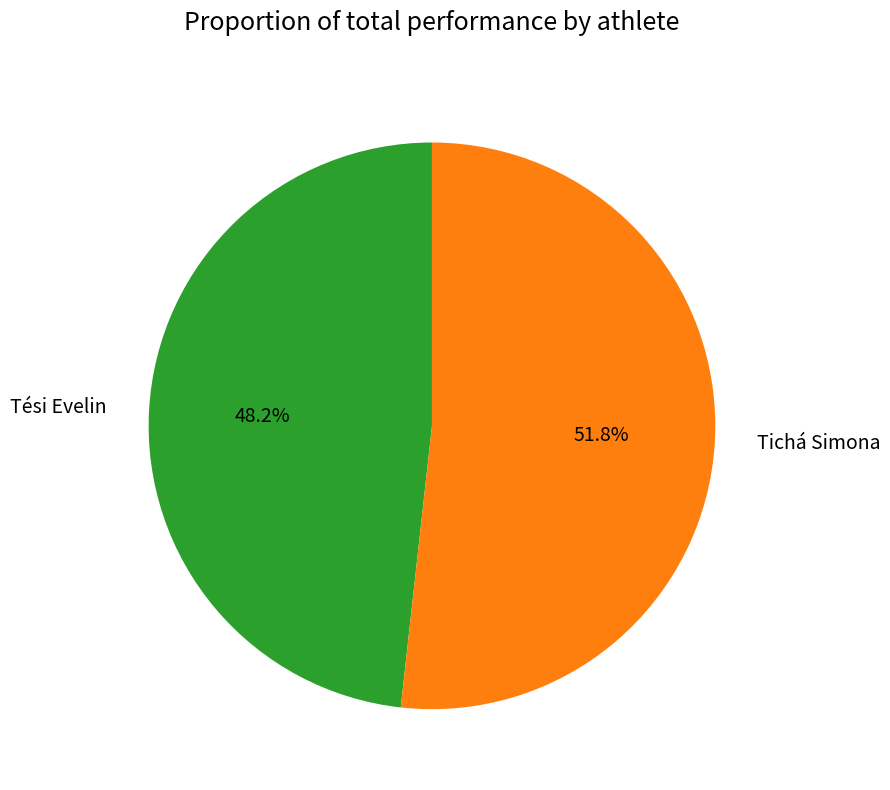

What percentage is the Tichá Simona slice, to the nearest percent?

52%